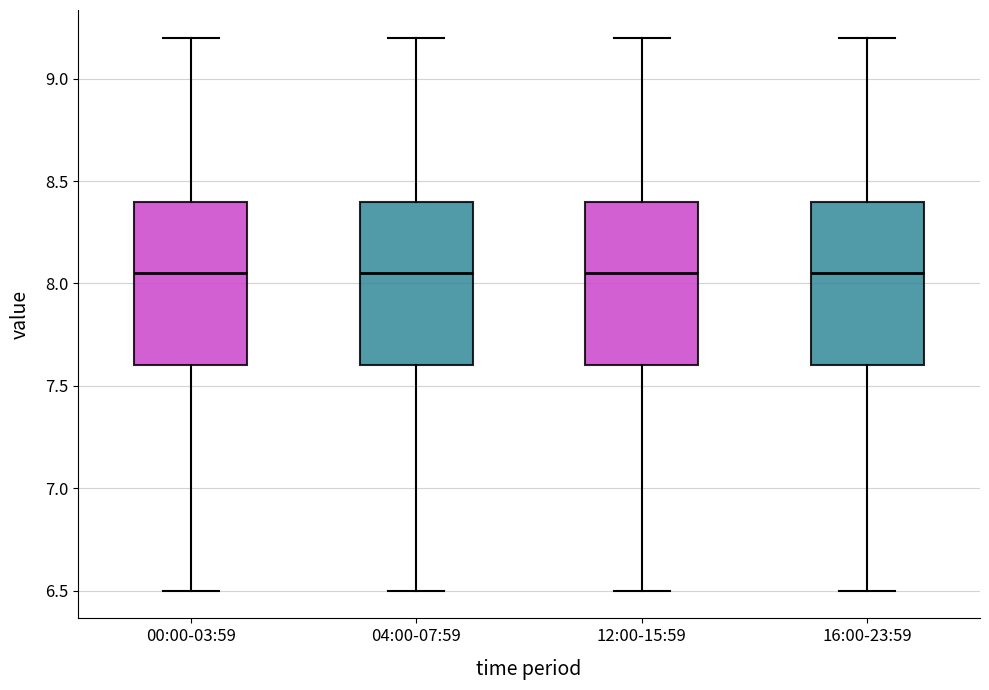

Reading left to right, transcribe this box plot: for each box, give where its median line is, the range the box spans, and where its two whiskers end, as read against the y-axis. The values are not printed on the chart, so give them approximately, as read against the axis.

00:00-03:59: median 8.05, box 7.60 to 8.40, whiskers 6.50 to 9.20
04:00-07:59: median 8.05, box 7.60 to 8.40, whiskers 6.50 to 9.20
12:00-15:59: median 8.05, box 7.60 to 8.40, whiskers 6.50 to 9.20
16:00-23:59: median 8.05, box 7.60 to 8.40, whiskers 6.50 to 9.20